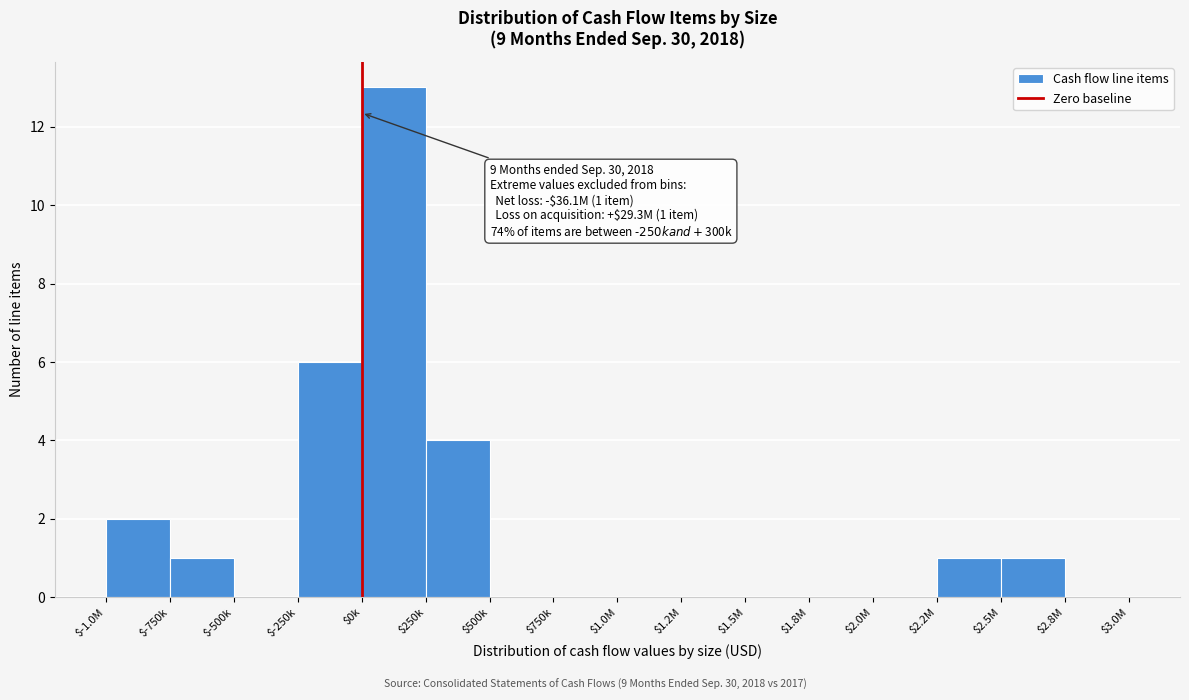

The value at $-1.0M is 2. True or false?

True